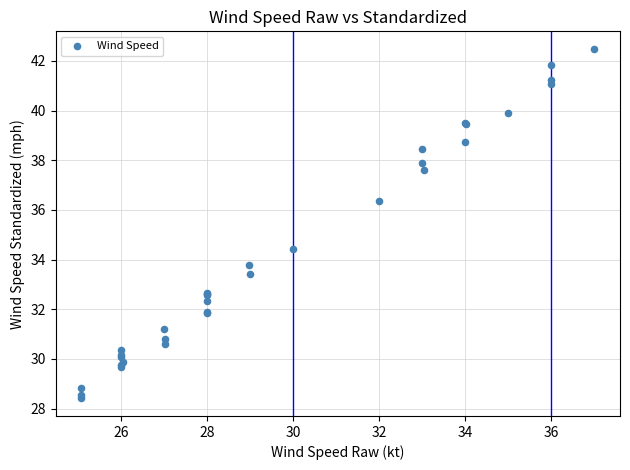

What Y value in the scatter plot is closest to 35?

34.4